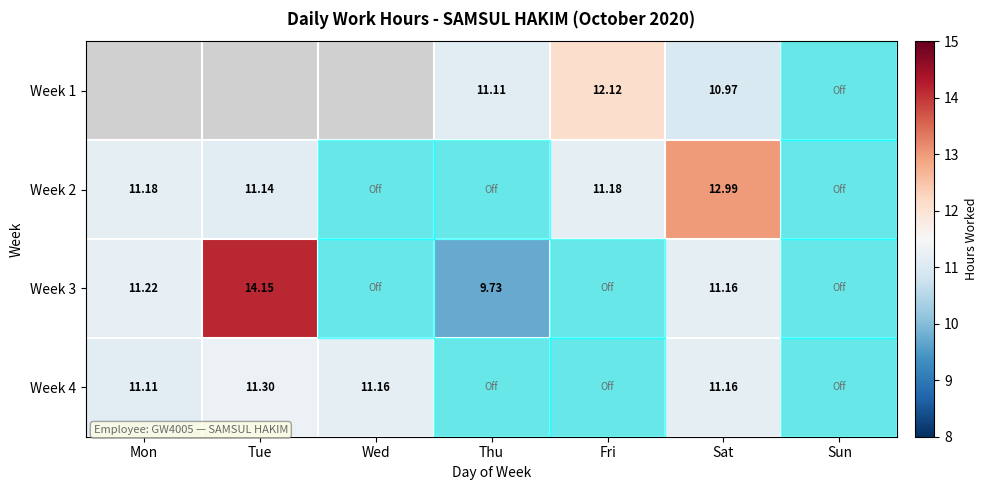

Is the value of Week 3 at Thu greater than the value of Week 4 at Sat?

No